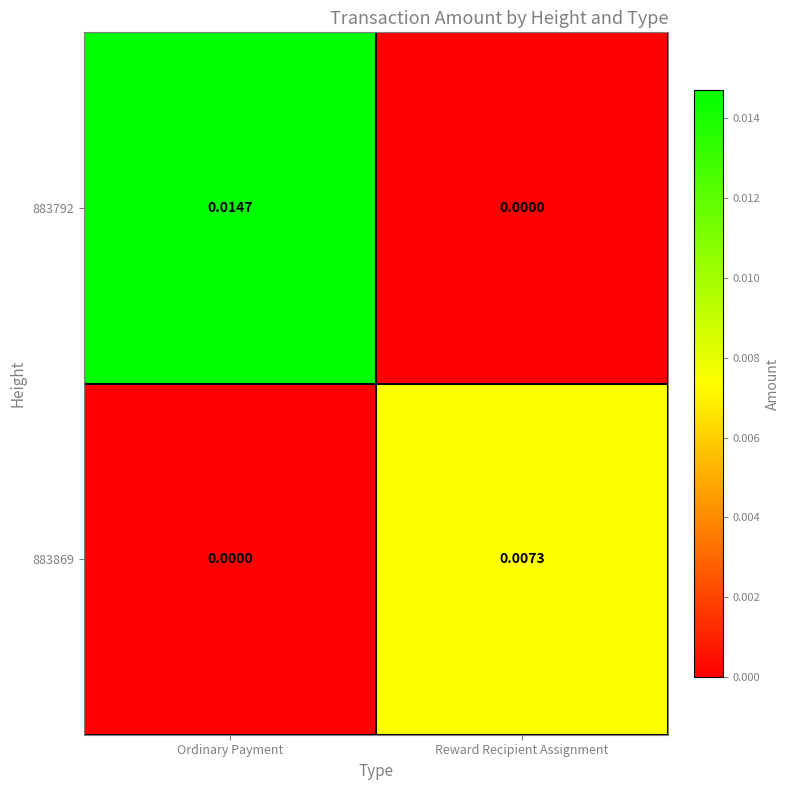

Which series has the largest range (max minus min)?

883792